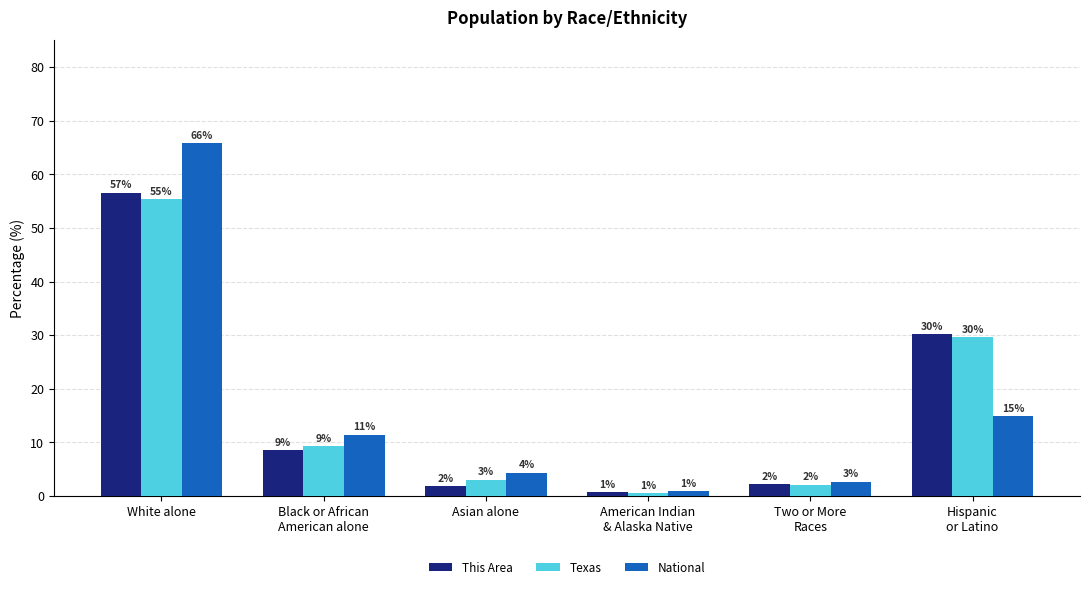

What is the sum of the Texas values at Two or More
Races and Asian alone?

5.1